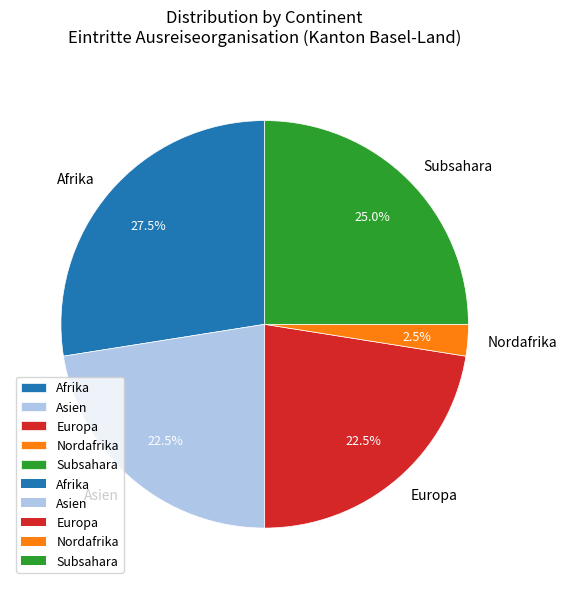

Approximately how many times larger is the value at Afrika compared to Europa?

1.2